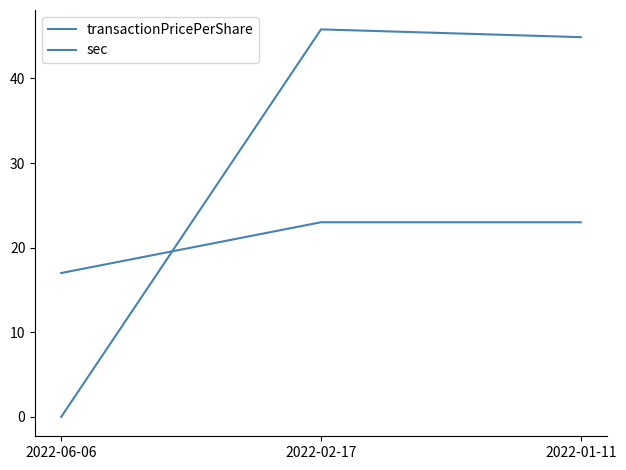

Does the chart display data point markers on the line(s)?

No